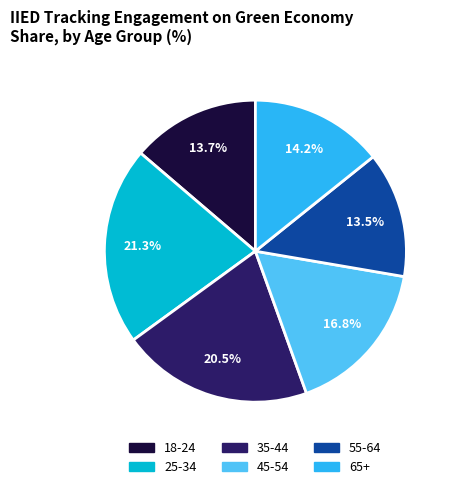

Does any single category account for the majority?

No